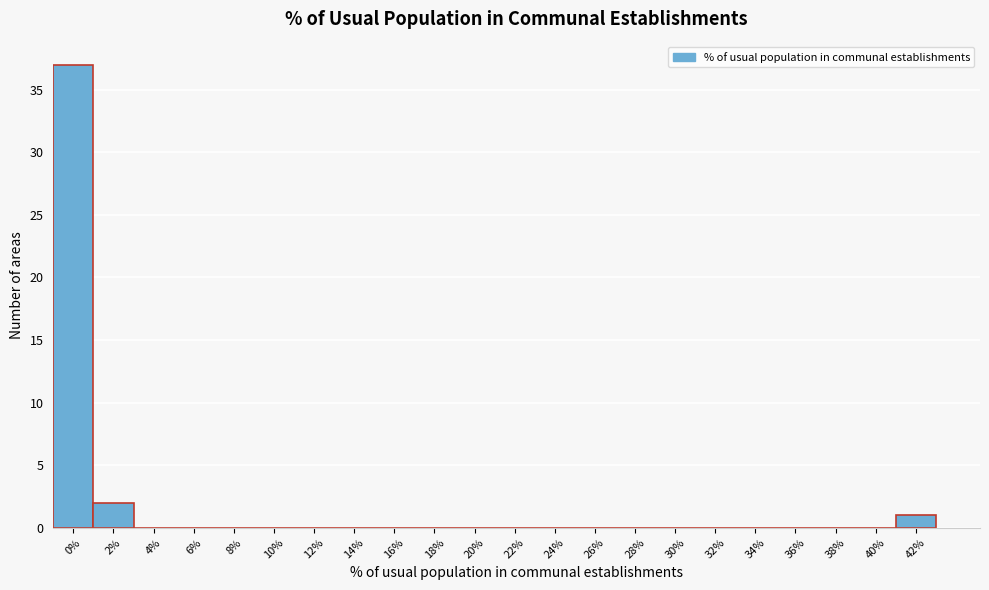

Reading right to left, extract all data points from this chart.

42%=1	40%=0	38%=0	36%=0	34%=0	32%=0	30%=0	28%=0	26%=0	24%=0	22%=0	20%=0	18%=0	16%=0	14%=0	12%=0	10%=0	8%=0	6%=0	4%=0	2%=2	0%=37